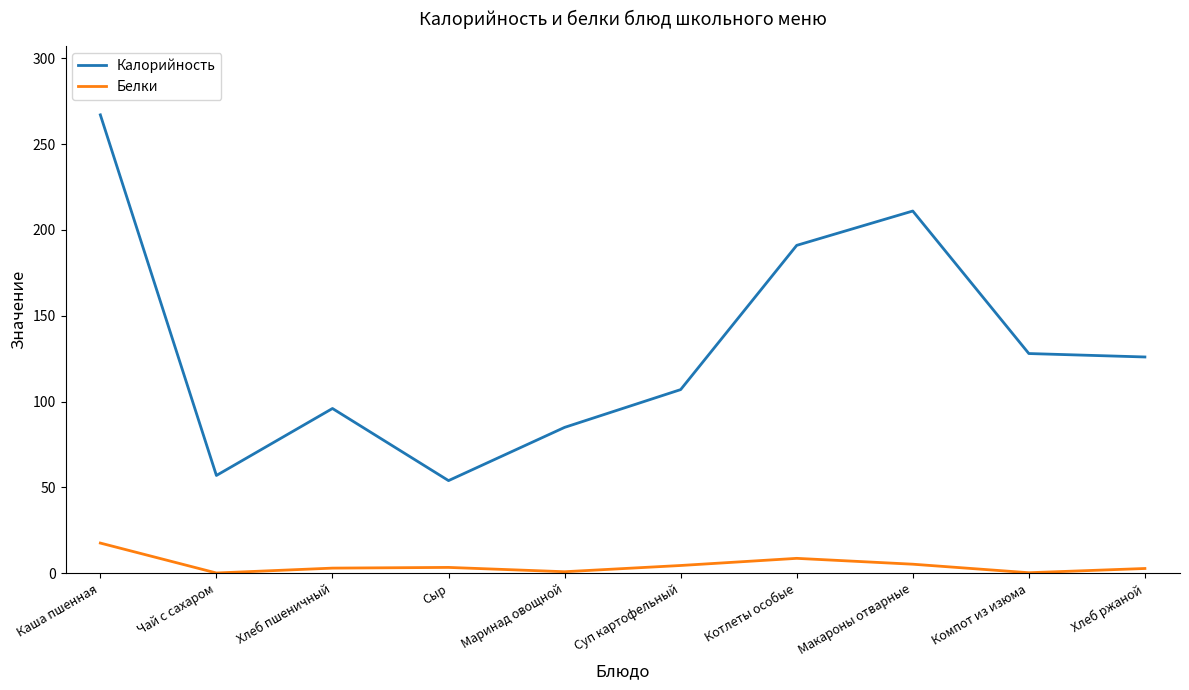

What is the highest value of the Калорийность series?

267.0